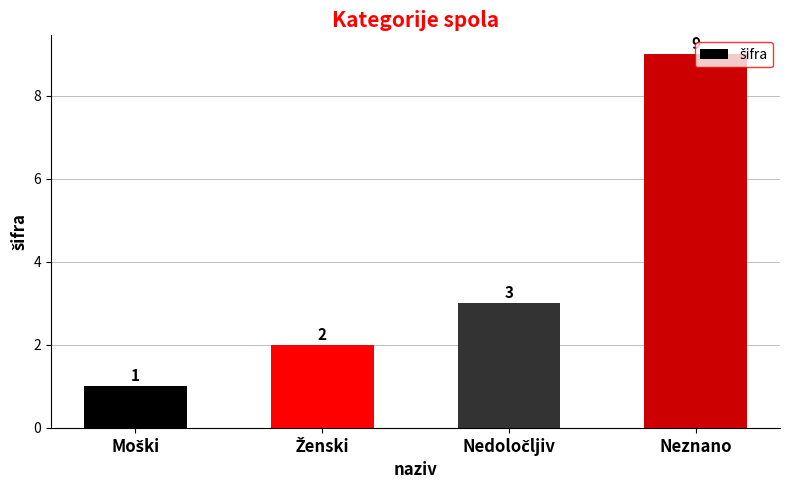

What is the maximum value shown in the chart?

9